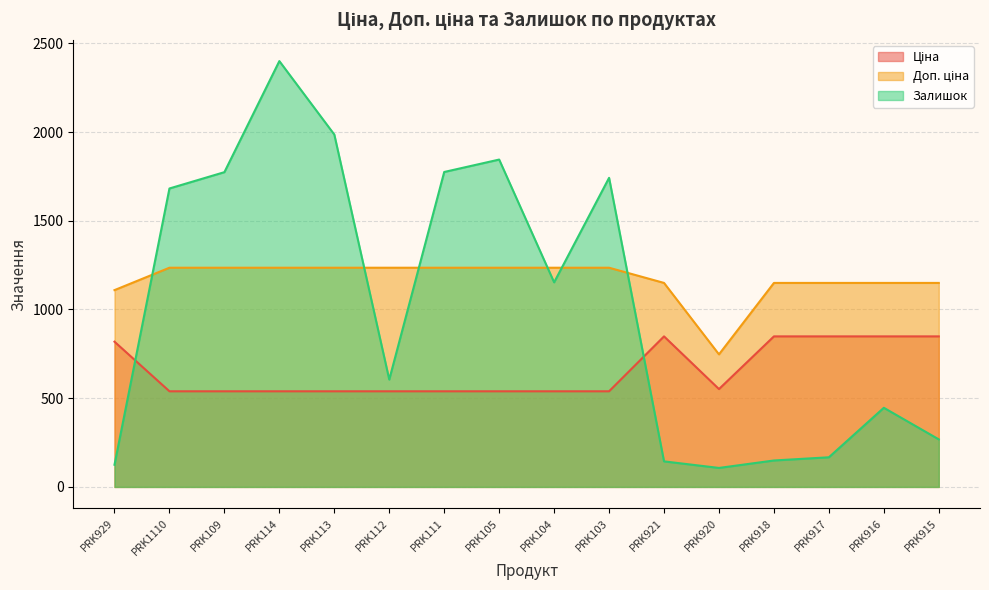

What is the label of the 13th point from the left?

PRK918